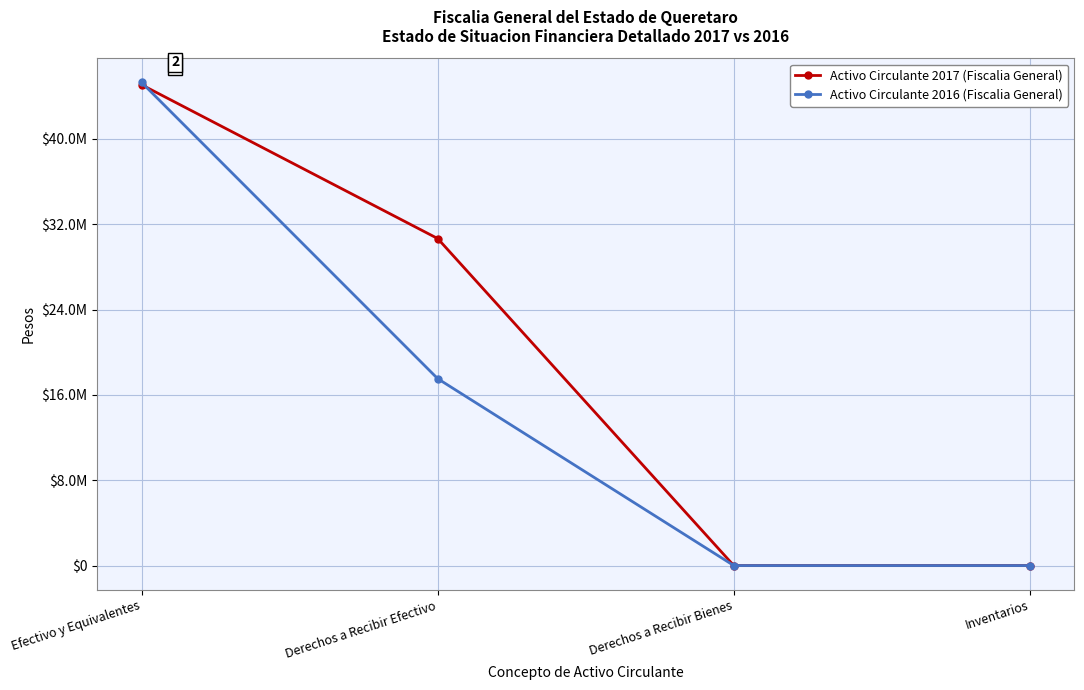

Reading left to right, list all the values displayed in this chart.

Activo Circulante 2017 (Fiscalia General): 45084295.0	30664363.0	0.0	0.0
Activo Circulante 2016 (Fiscalia General): 45302847.6	17525896.0	0.0	0.0